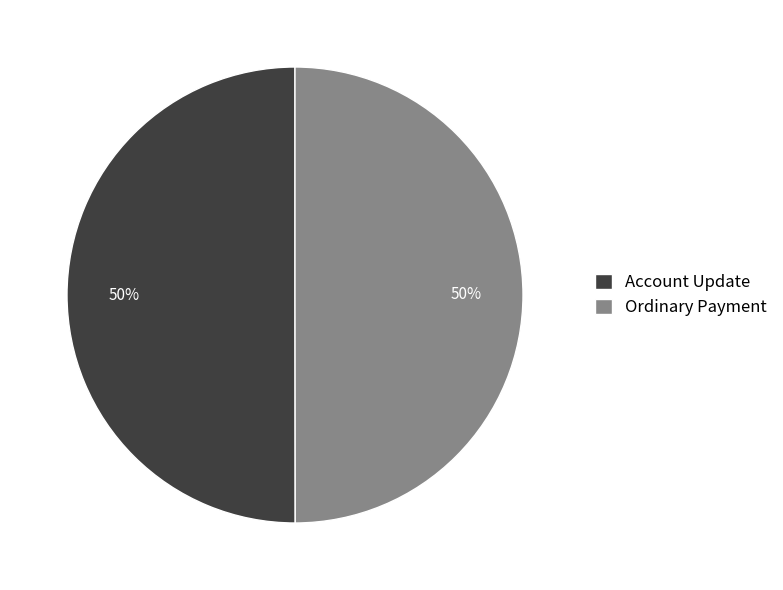

How many slices are in this pie chart?

2